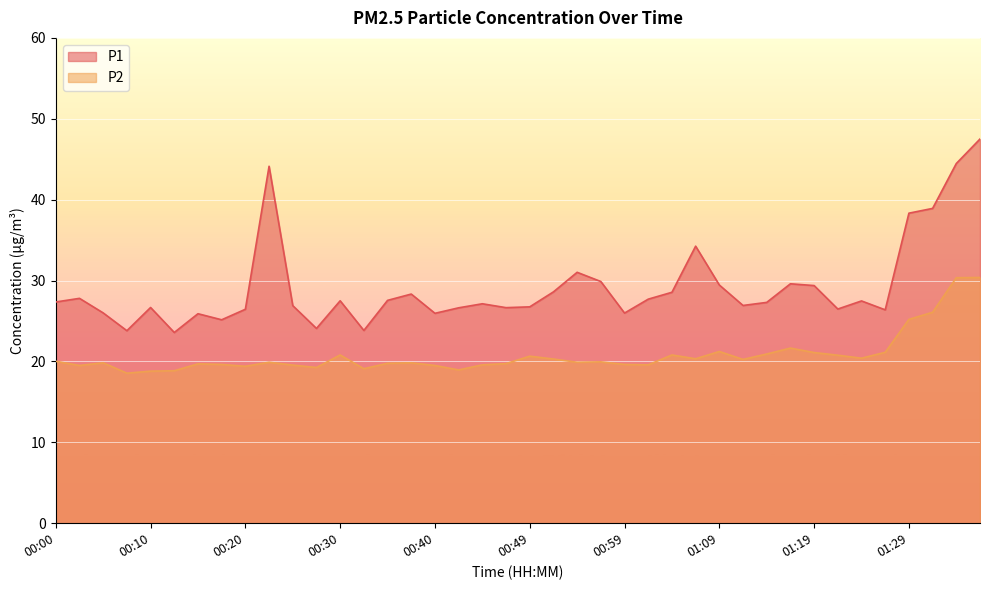

Is it true that P1 equals 28.6 at 01:04?

True